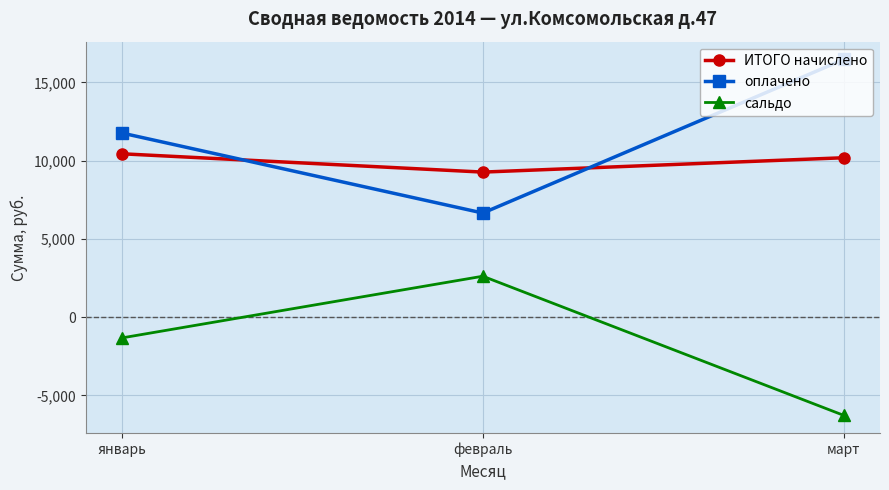

At март, list the series in order from largest to smallest.

оплачено, ИТОГО начислено, сальдо